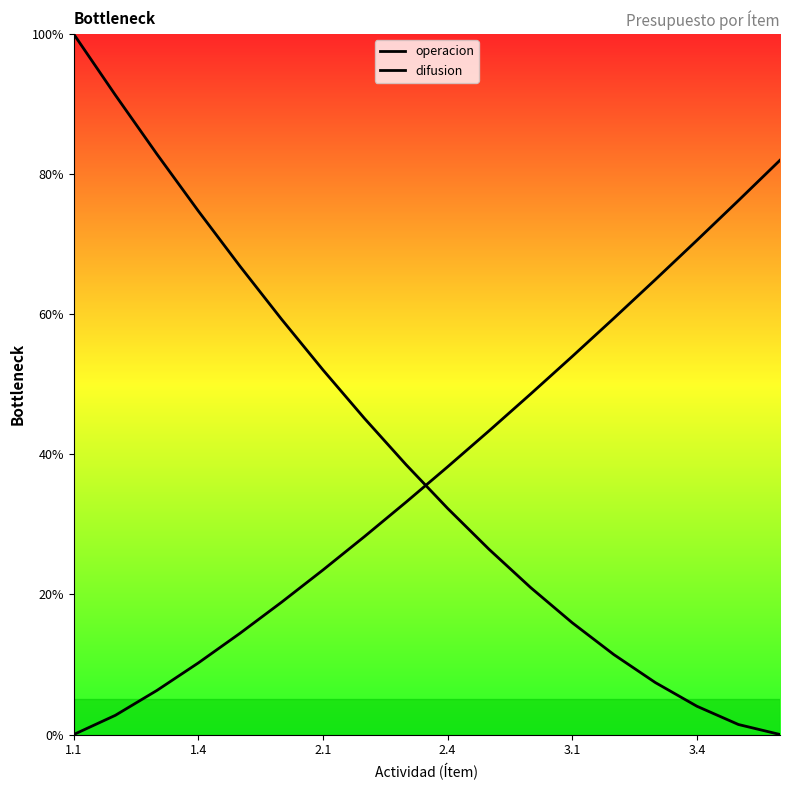

How many lines are shown in the chart?

2